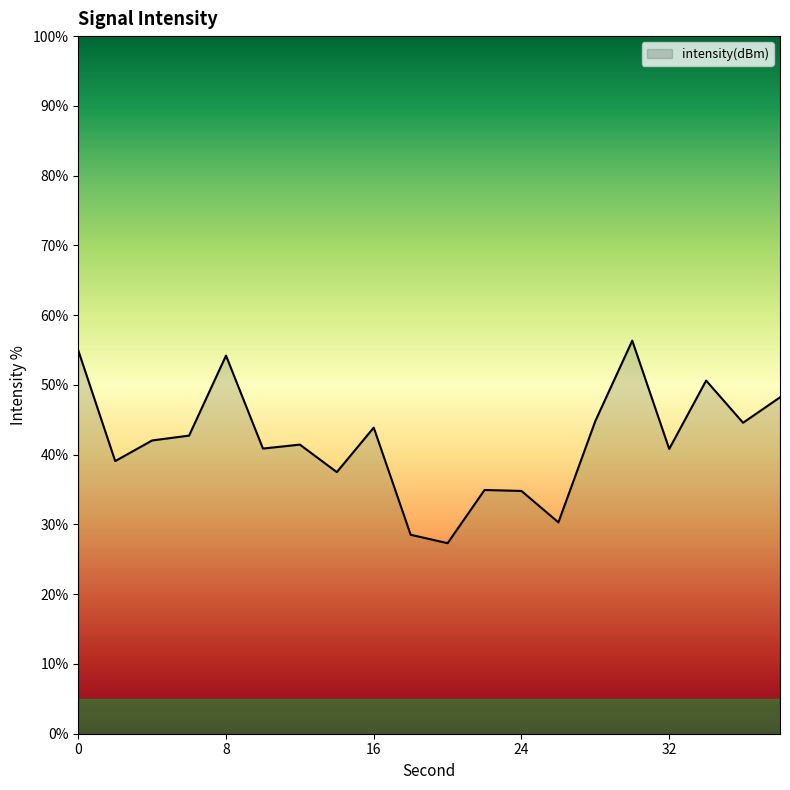

What is the maximum value shown in the chart?

56.3